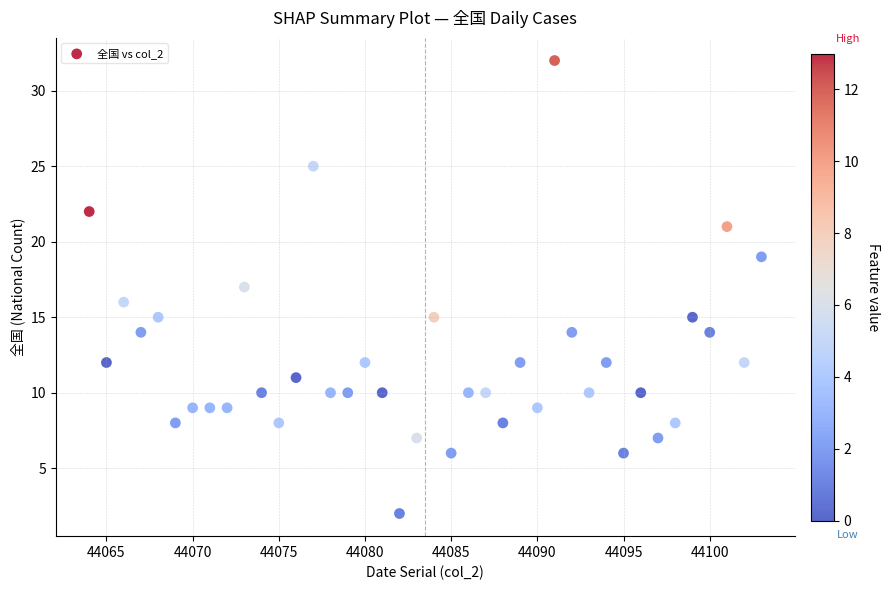

What is the range of Y values (max minus min)?

30